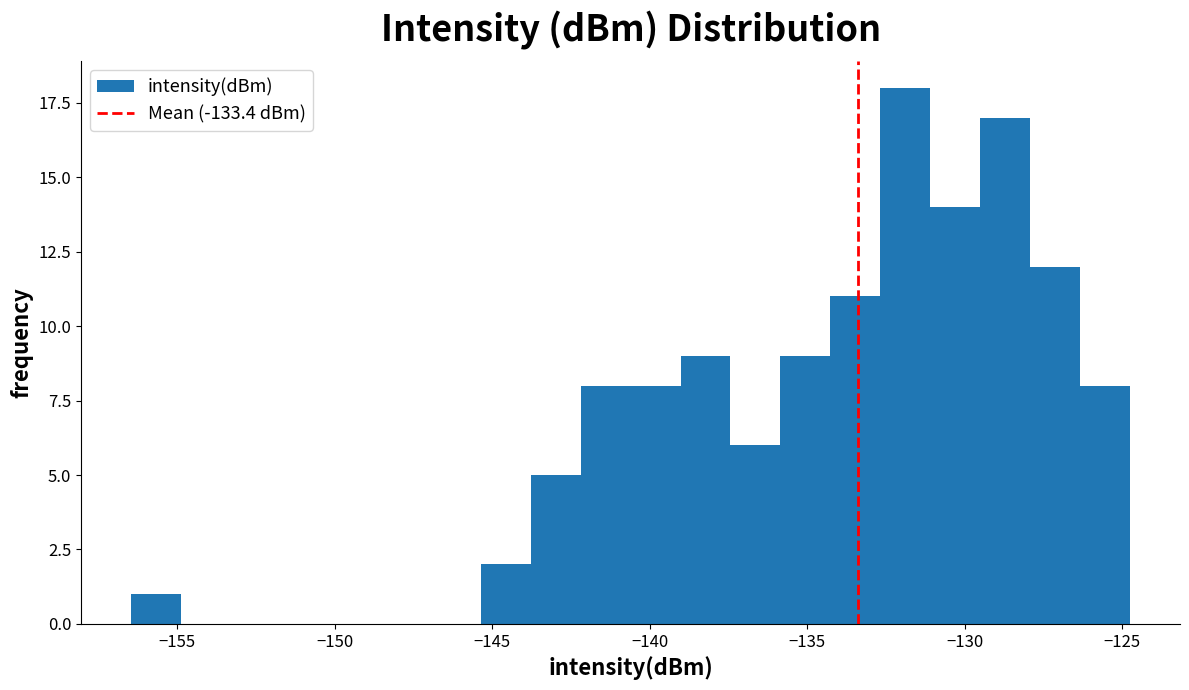

Read against the x-axis, roughly where is the centre of the tallest bar?

-132.0